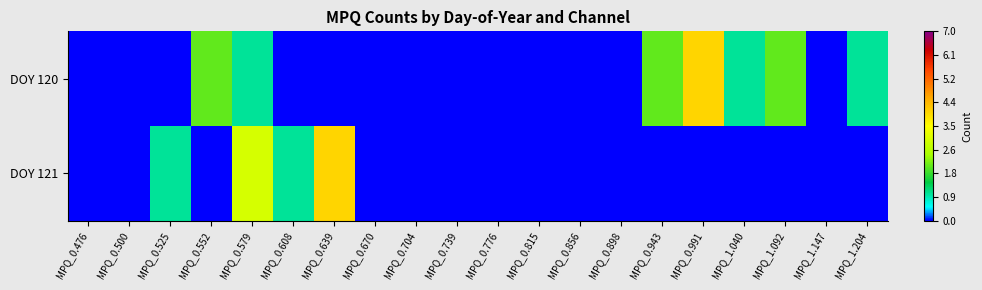

Rank the series by their maximum value, from highest to lowest.

DOY 120, DOY 121